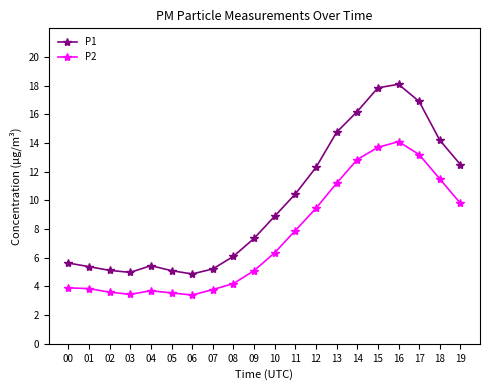

Does the chart display data point markers on the line(s)?

Yes